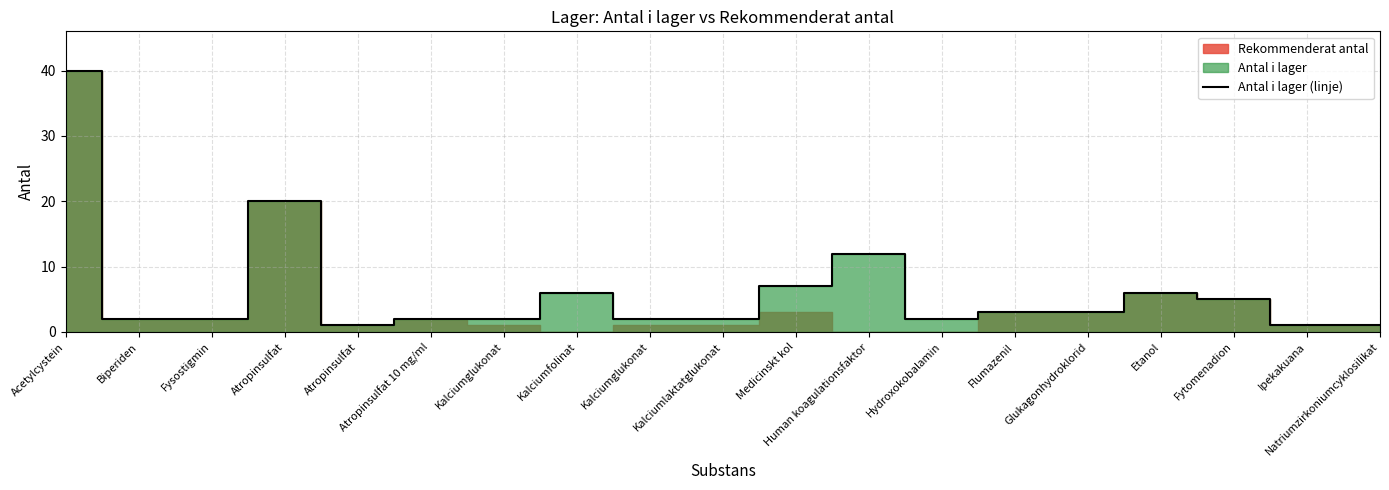

Which category has the lowest value across all series?

Atropinsulfat